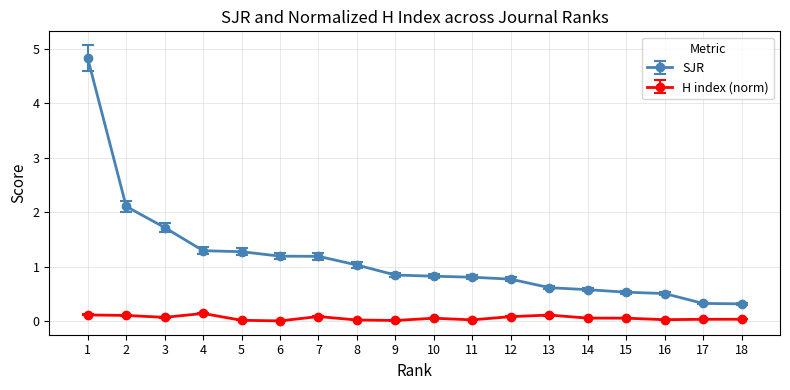

What is the total value across all series at 10?

0.9